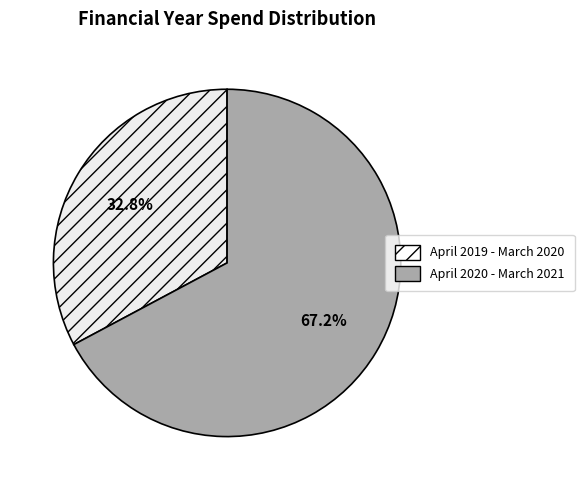

Rank the categories by value from highest to lowest.

April 2020 - March 2021, April 2019 - March 2020